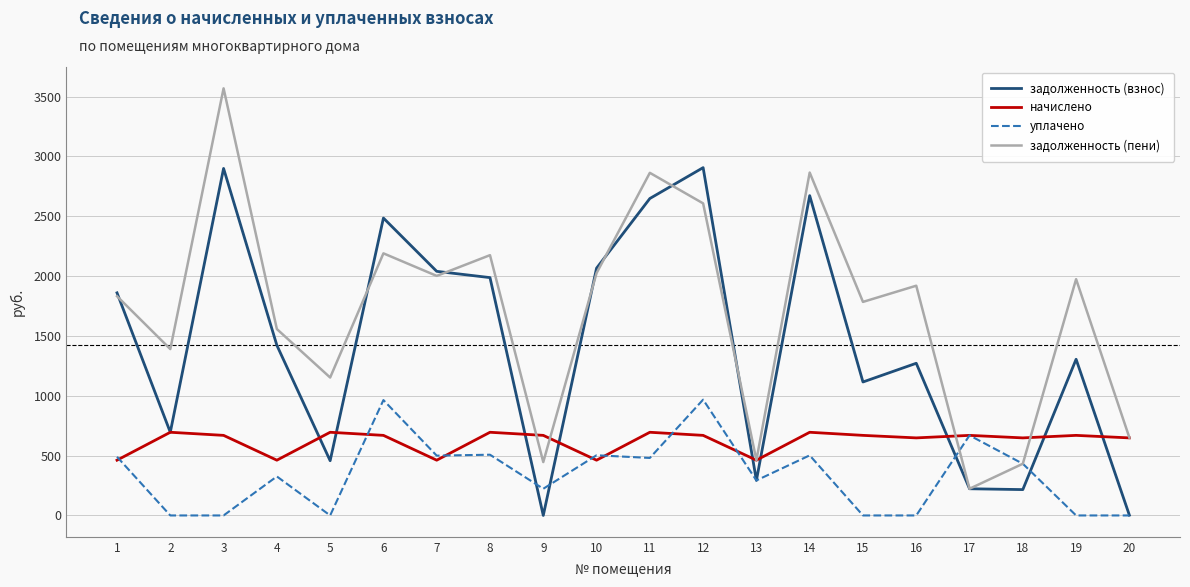

Does the chart have visible grid lines?

Yes